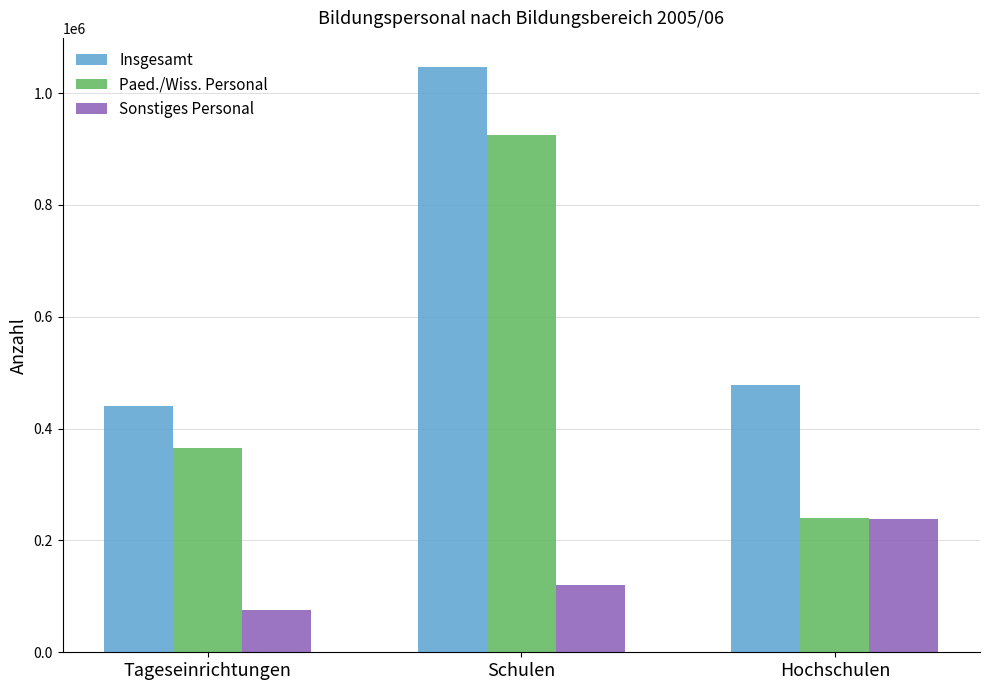

What is the minimum value shown in the chart?

75700